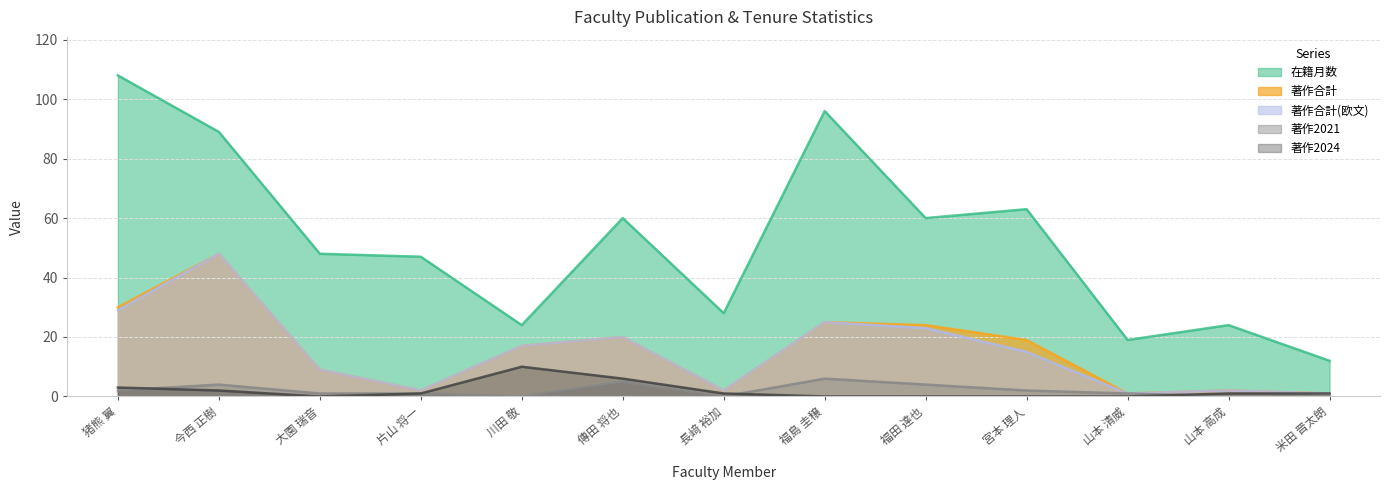

What is the average value of the 著作2021 series?

2